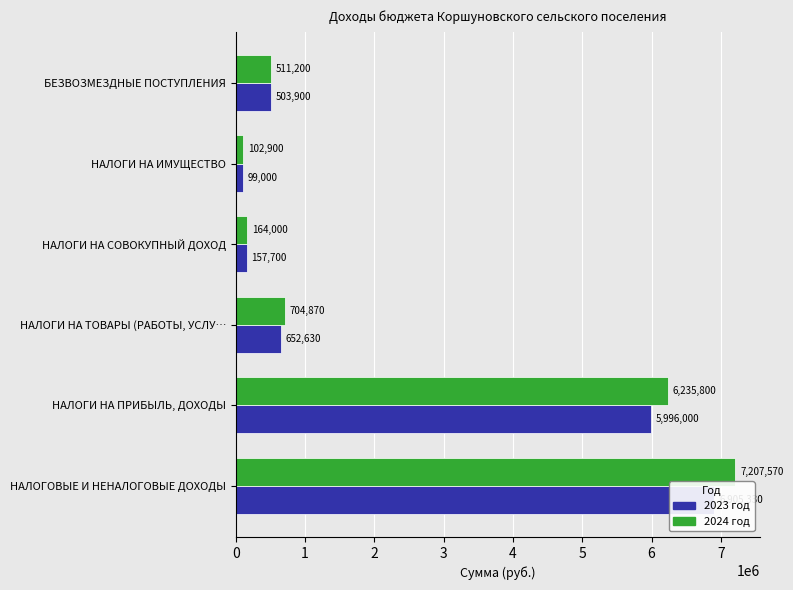

True or false: 2023 год has a value of 5996000 at НАЛОГИ НА ПРИБЫЛЬ, ДОХОДЫ.

True